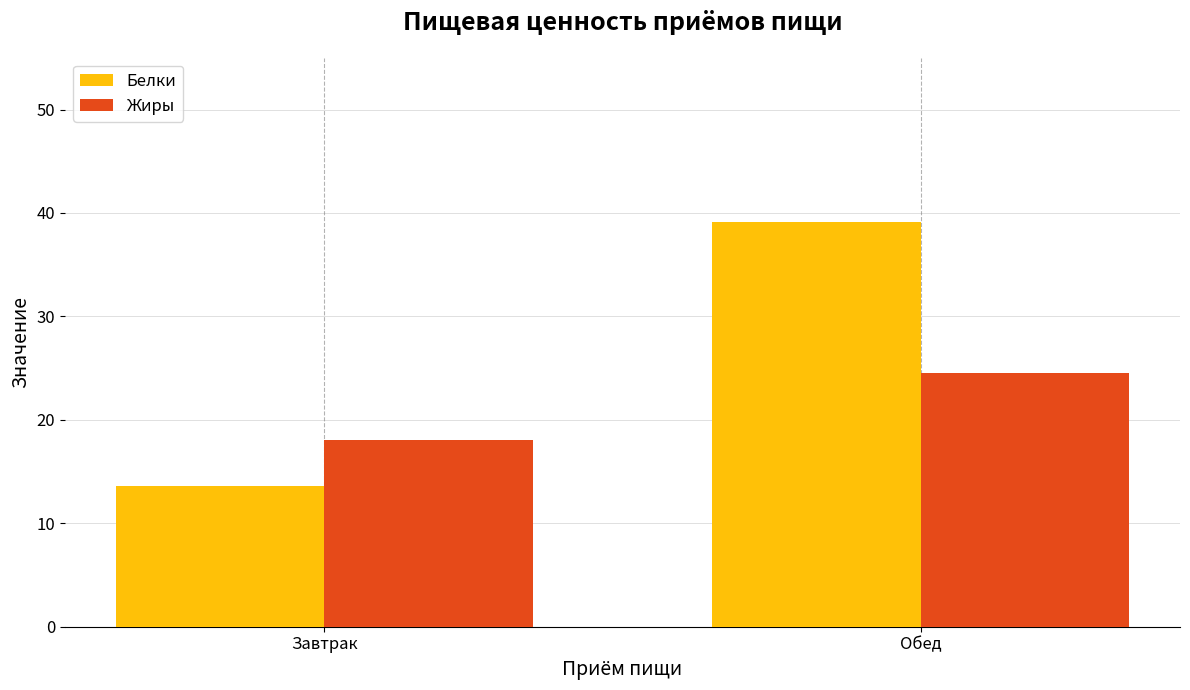

What is the label of the 2nd bar from the left?

Обед